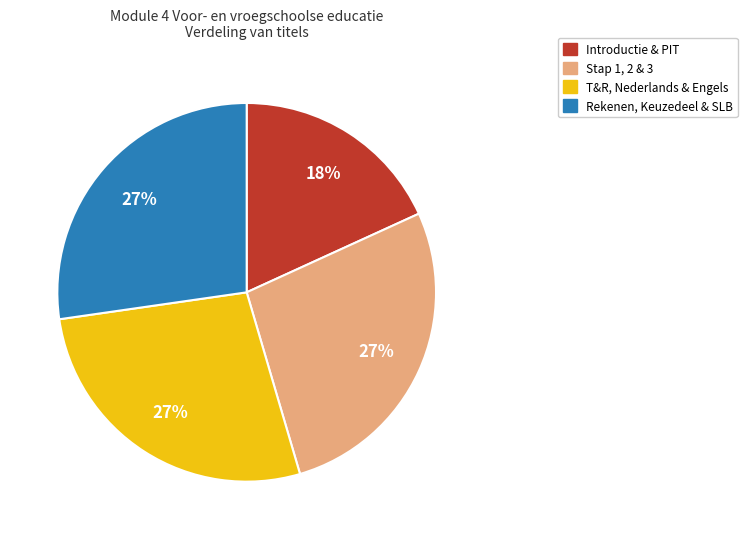

To the nearest percent, what is the difference between the largest and smallest slice percentages?

9%